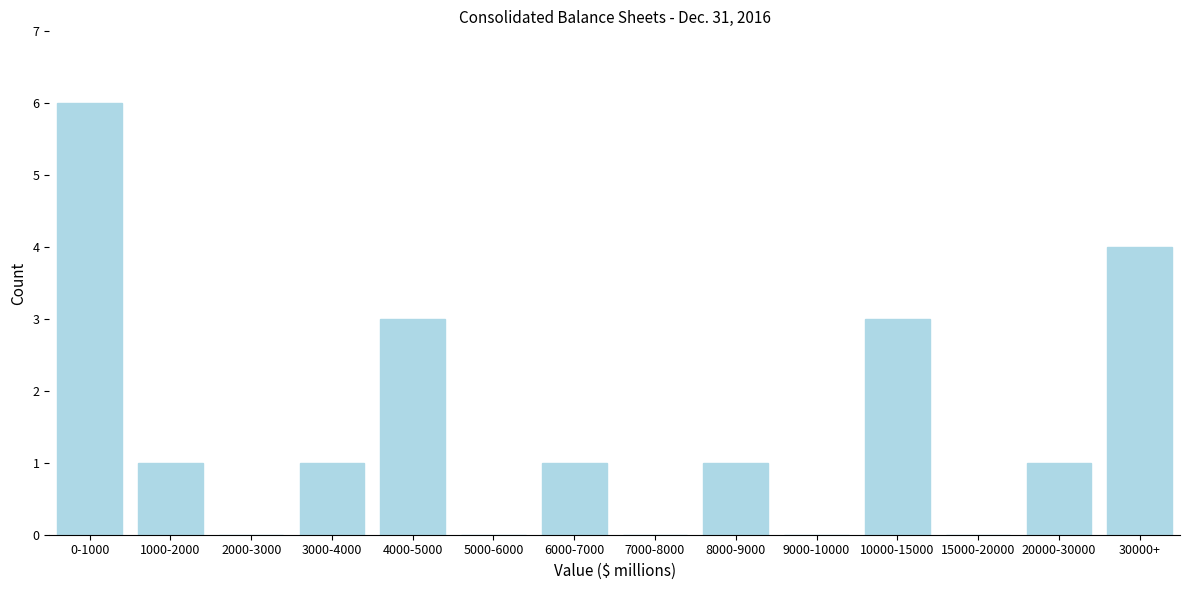

Reading left to right, extract all data points from this chart.

0-1000=6	1000-2000=1	2000-3000=0	3000-4000=1	4000-5000=3	5000-6000=0	6000-7000=1	7000-8000=0	8000-9000=1	9000-10000=0	10000-15000=3	15000-20000=0	20000-30000=1	30000+=4